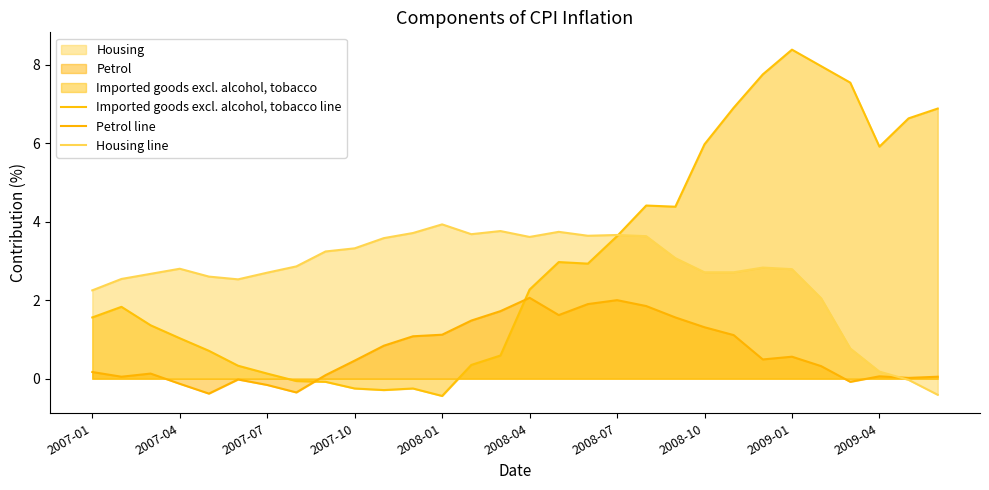

How many lines are shown in the chart?

3